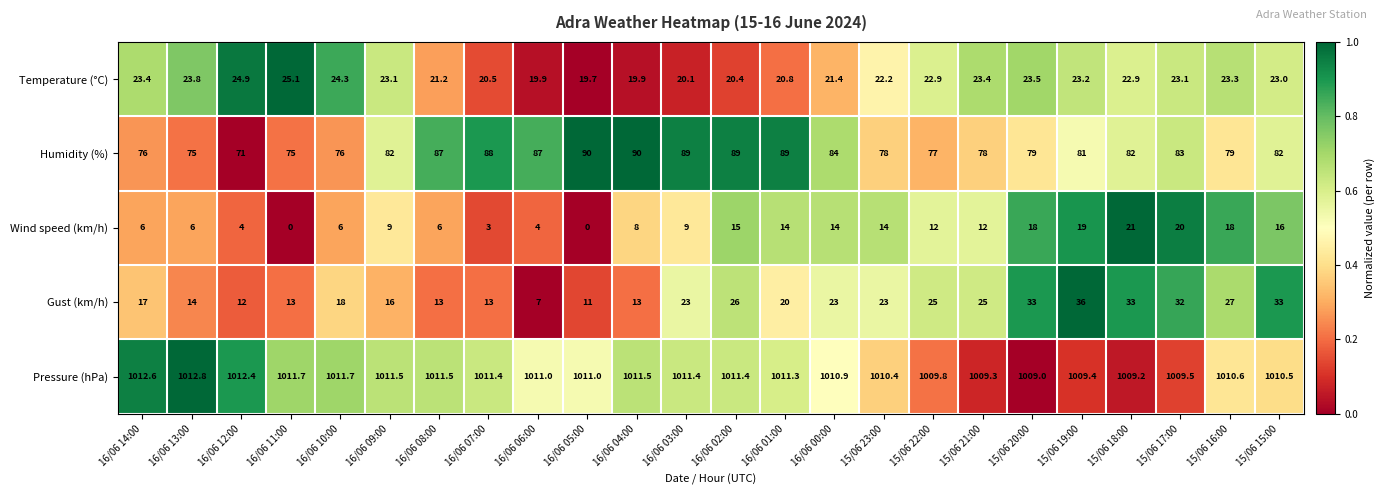

What is the difference between the maximum and minimum values in the Humidity (%) series?

19.0